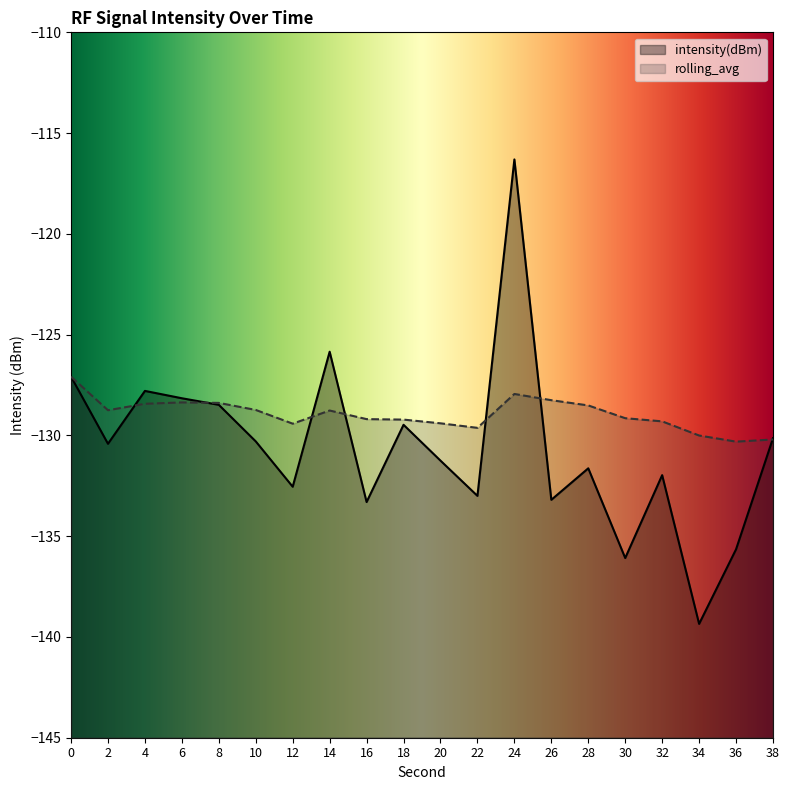

What is the average value of the rolling_avg series?

-129.0